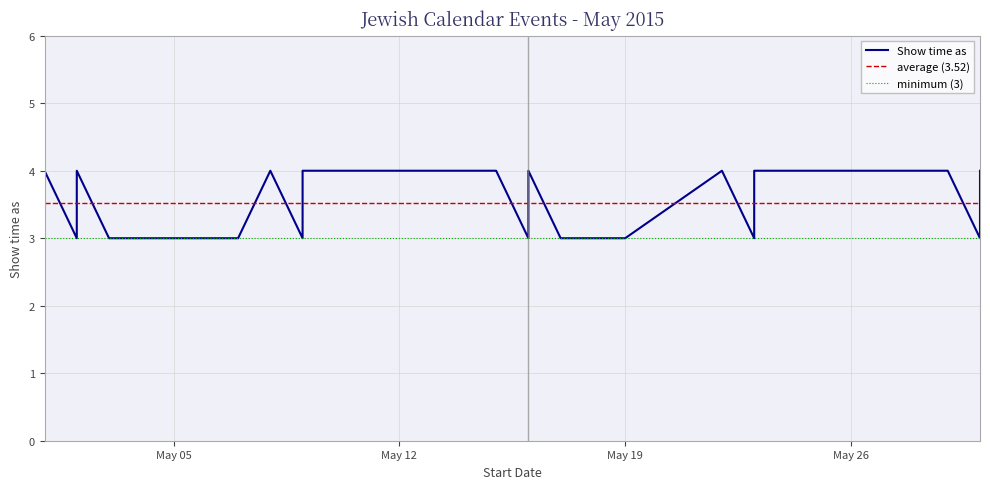

What is the maximum value shown in the chart?

4